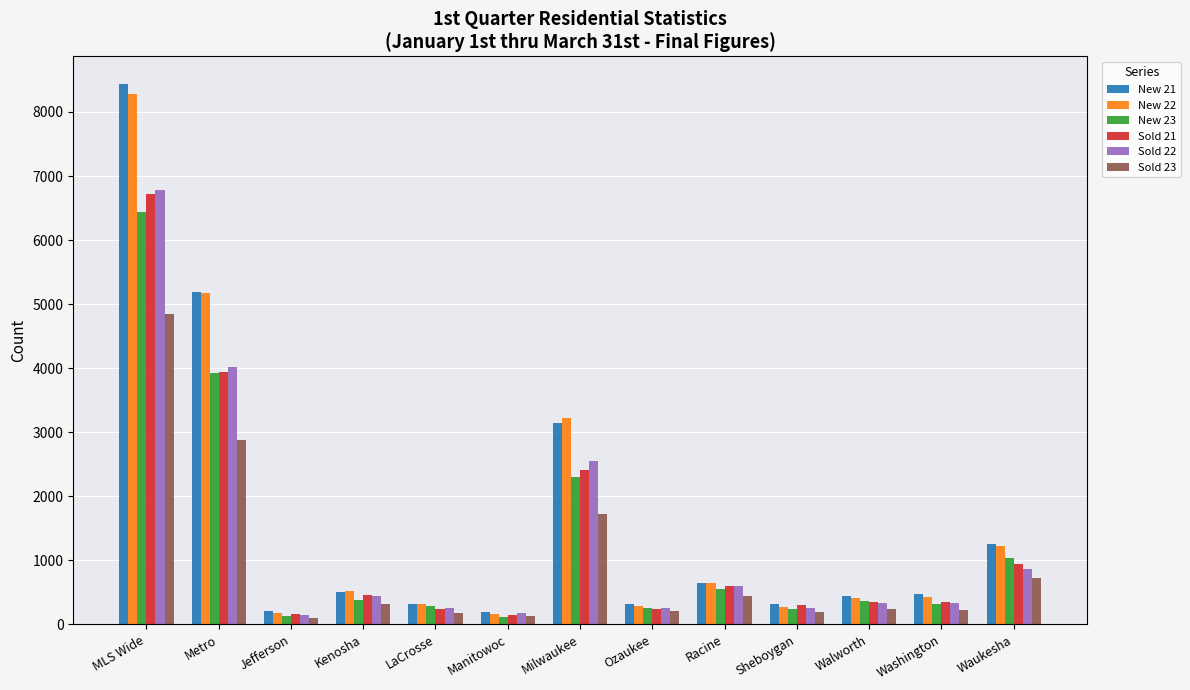

Count the number of categories in the chart.

13